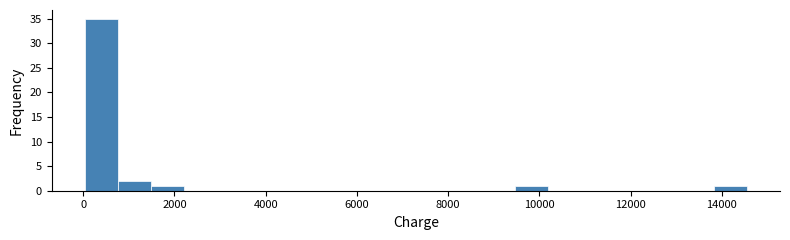

Read against the x-axis, roughly where is the centre of the tallest bar?

400